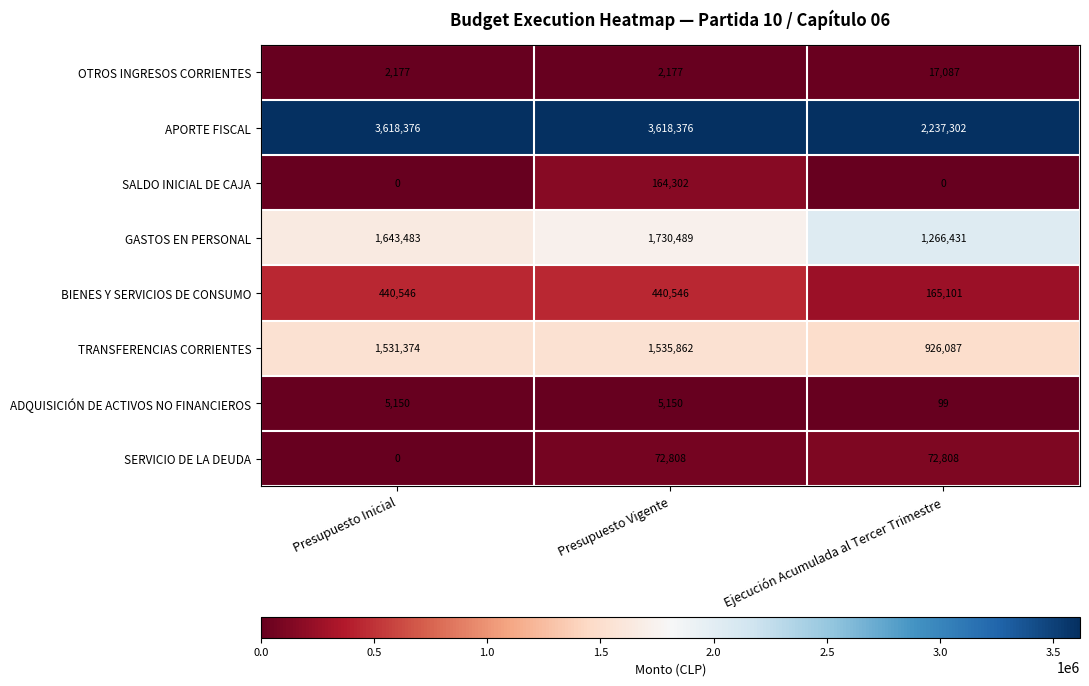

What is the difference between the BIENES Y SERVICIOS DE CONSUMO values at Ejecución Acumulada al Tercer Trimestre and Presupuesto Inicial?

275445